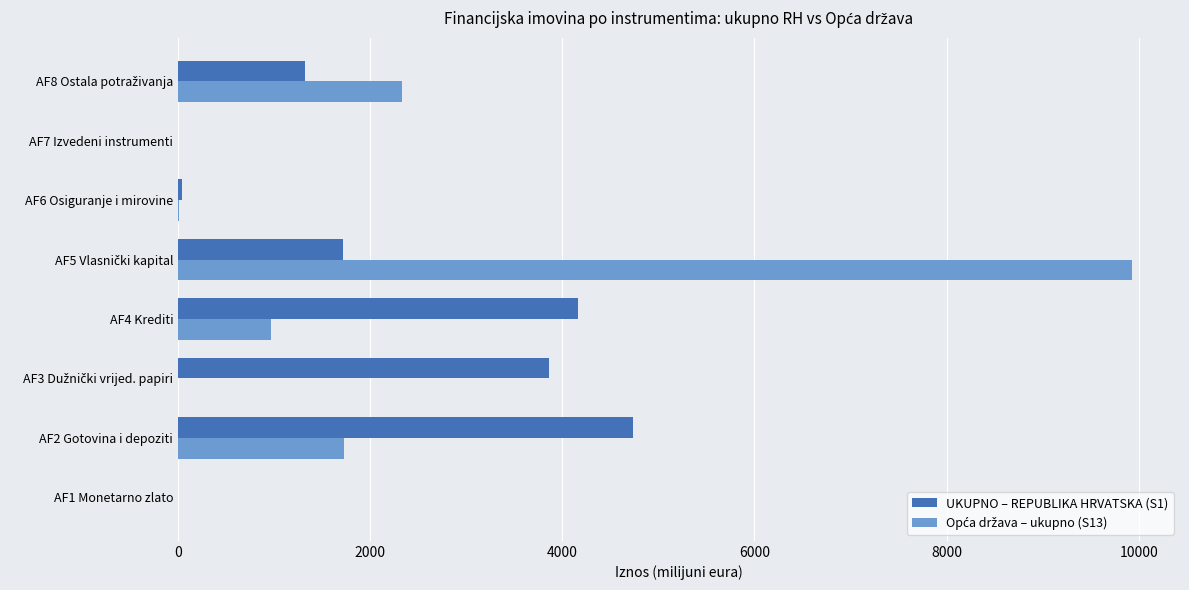

What is the total value across all series at AF4 Krediti?

5137.3